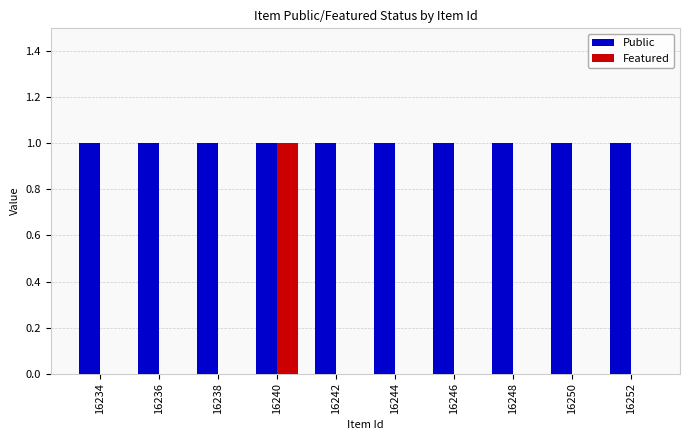

What is the sum of all Public values?

10